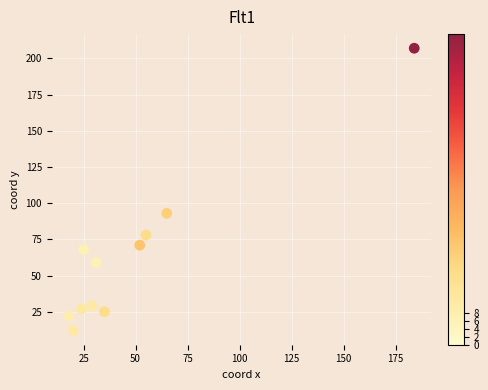

What is the range of X values (max minus min)?

166